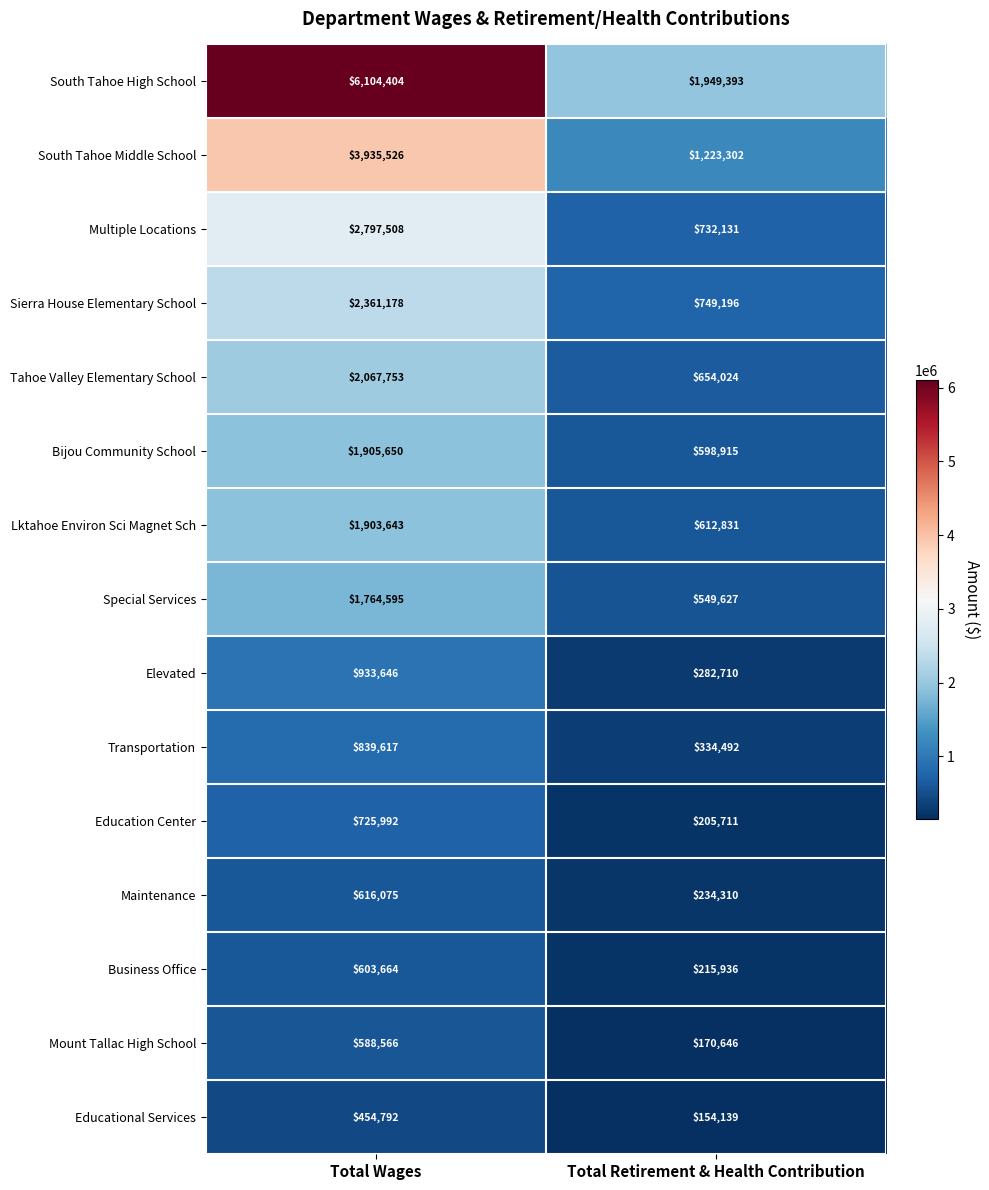

What is the difference between the Educational Services values at Total Wages and Total Retirement & Health Contribution?

300653